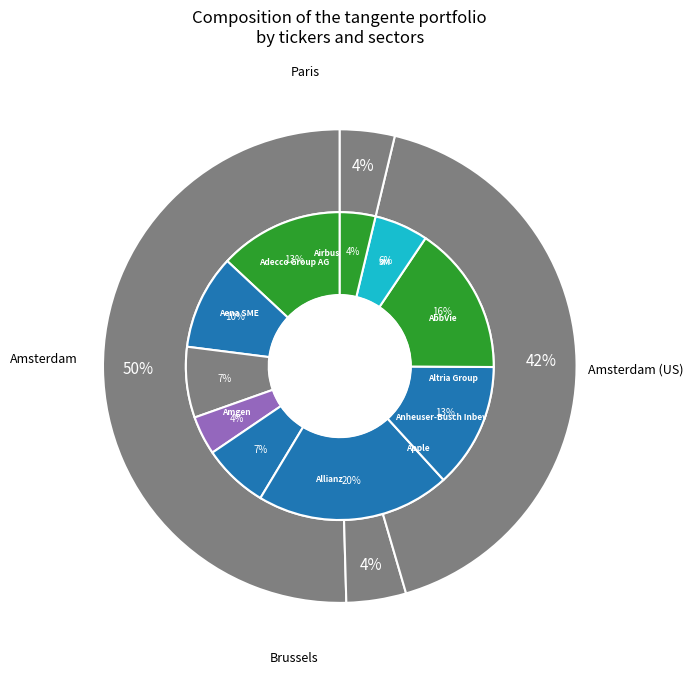

To the nearest percent, what is the difference between the largest and smallest slice percentages?

17%